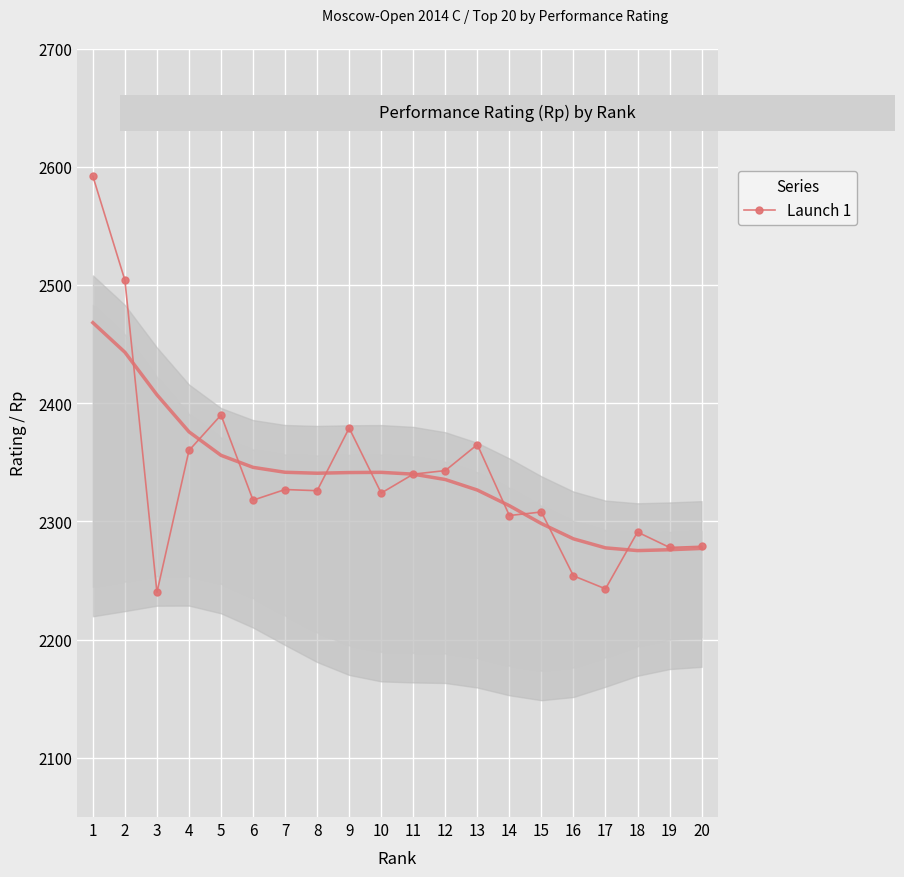

What is the difference between the second highest and minimum values?

264